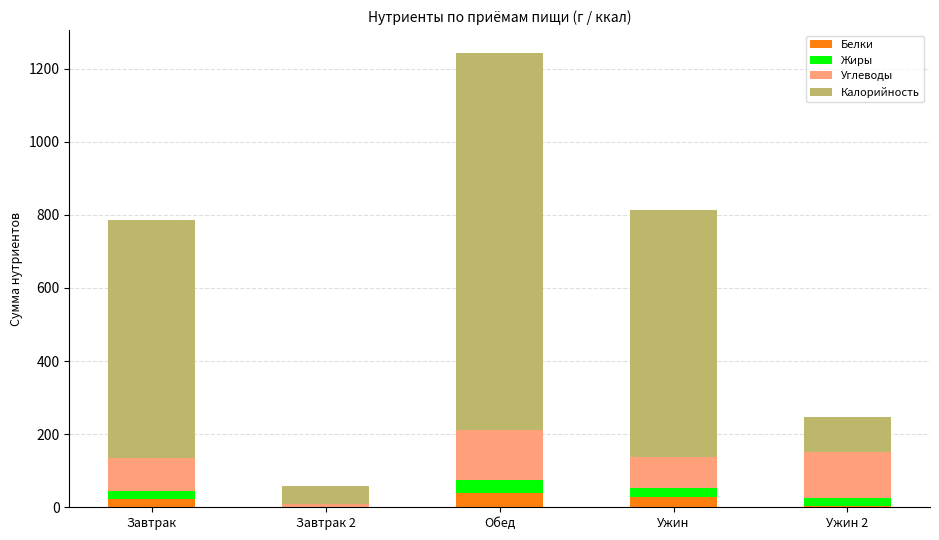

At which category is the sum across all series the highest?

Обед